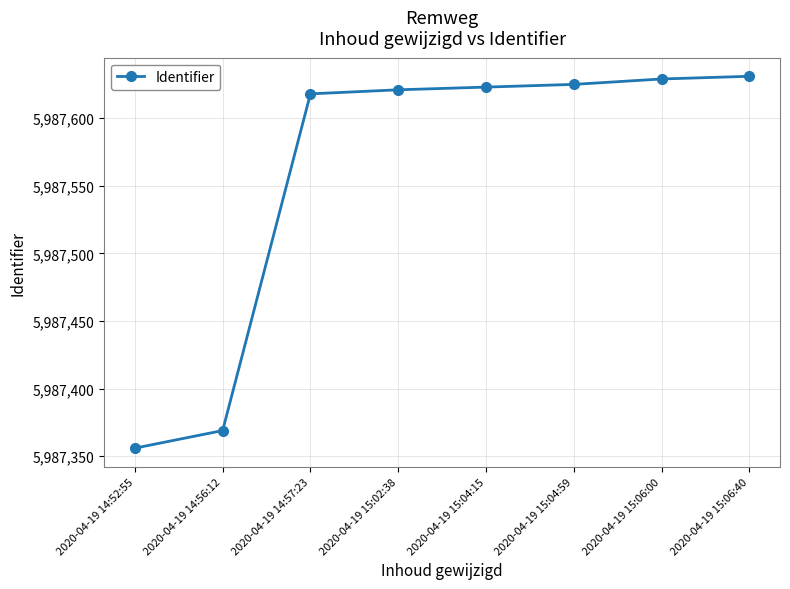

The value at 2020-04-19 15:04:15 is 1590913. True or false?

False